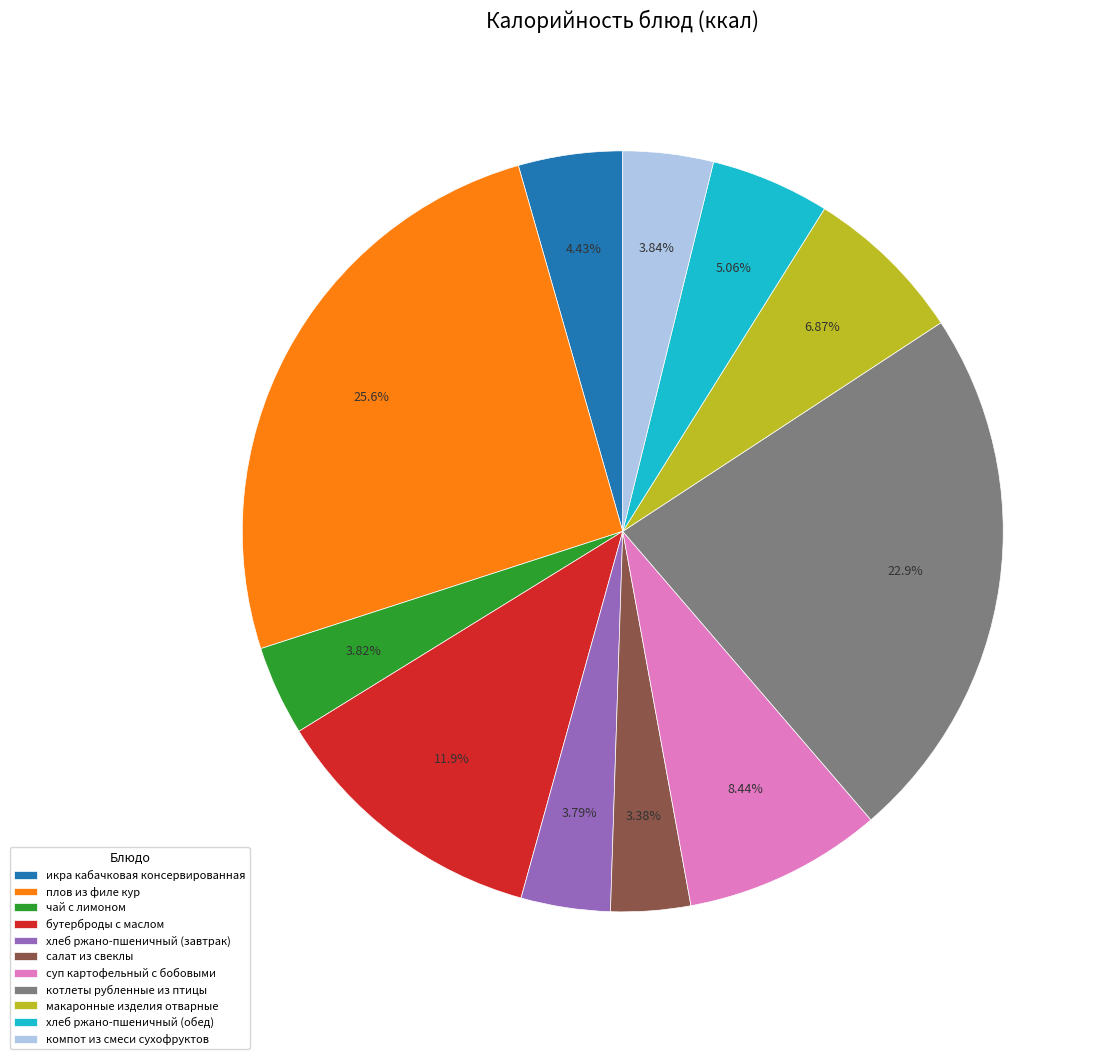

How many segments does this pie chart have?

11